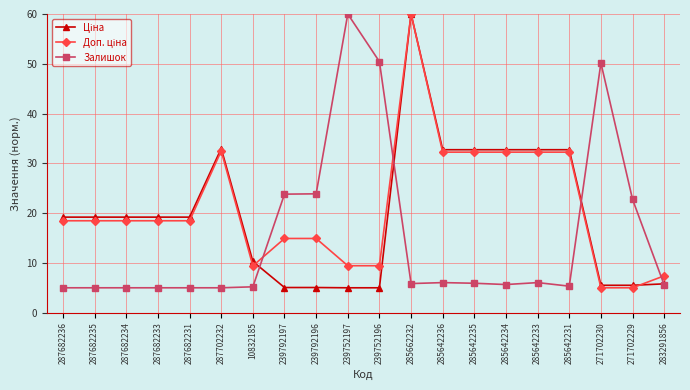

True or false: Залишок has more than 1 points higher than both neighbors.

True